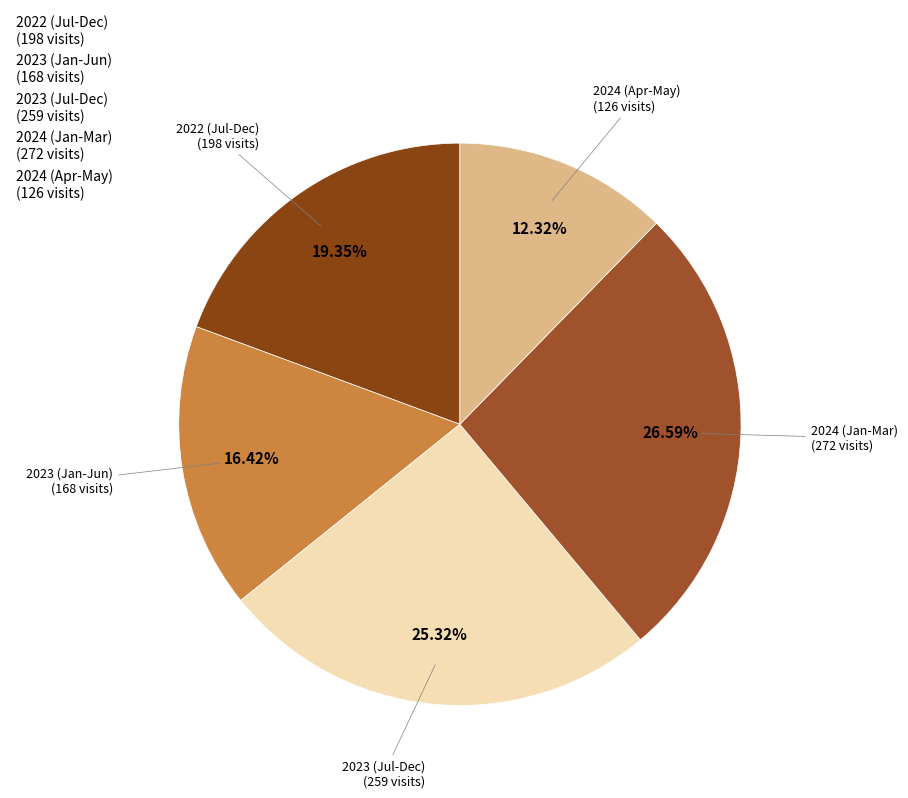

Is the sum of 2022 (Jul-Dec) (198 visits) and 2023 (Jul-Dec) (259 visits) greater than half?

No